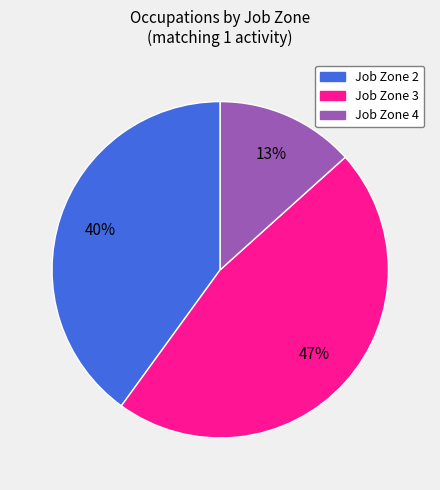

Combined, do Job Zone 3 and Job Zone 2 account for over 50%?

Yes